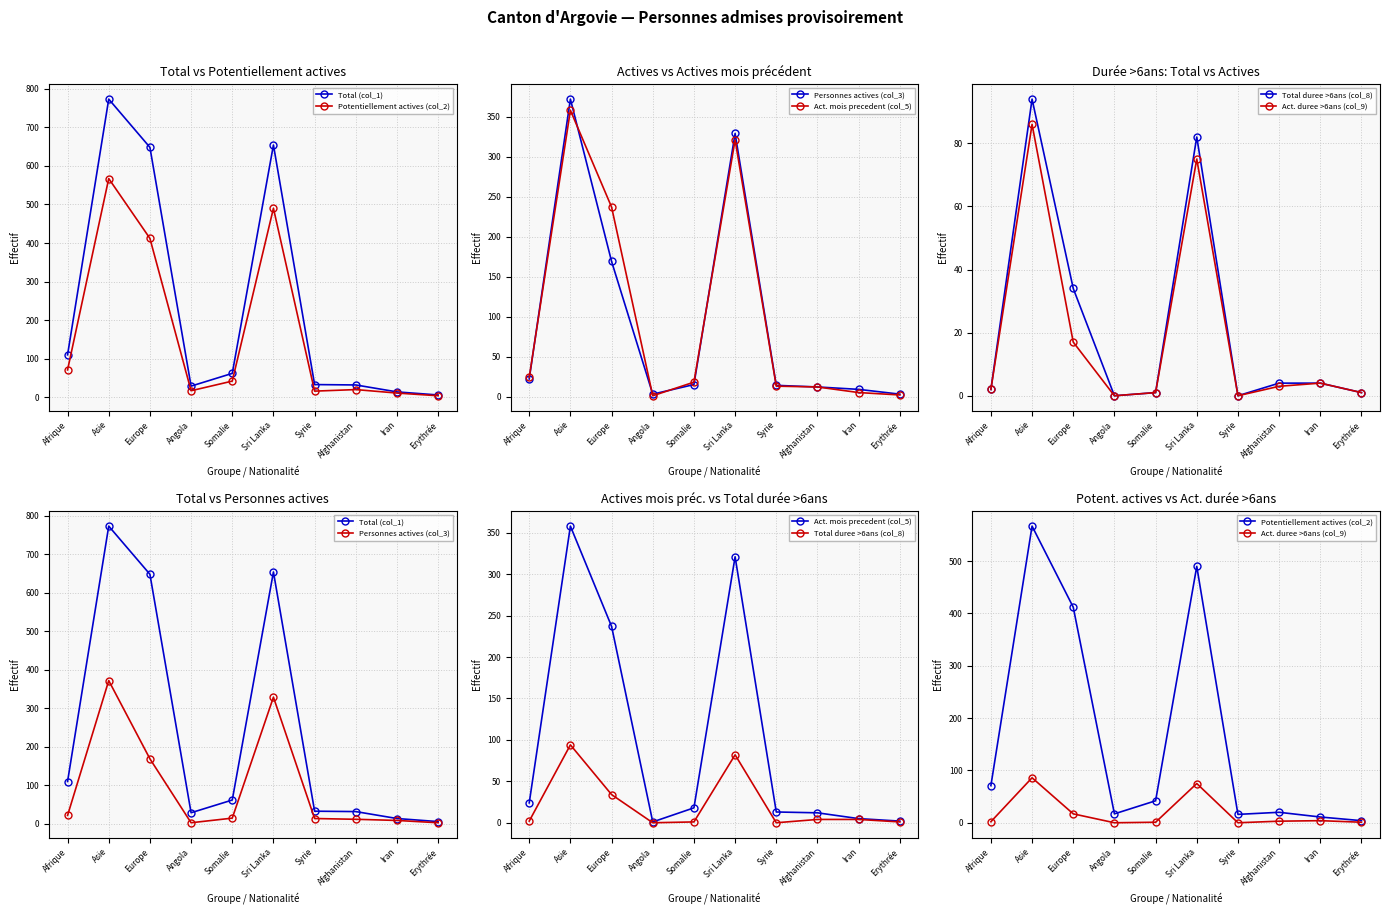

Where is the first local maximum for Total duree >6ans (col_8)?

Asie